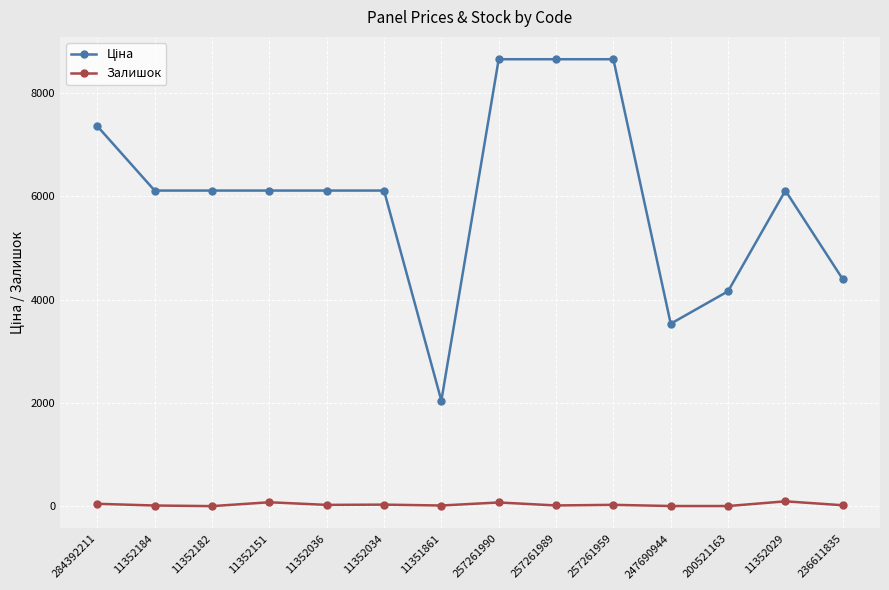

How many lines are shown in the chart?

2